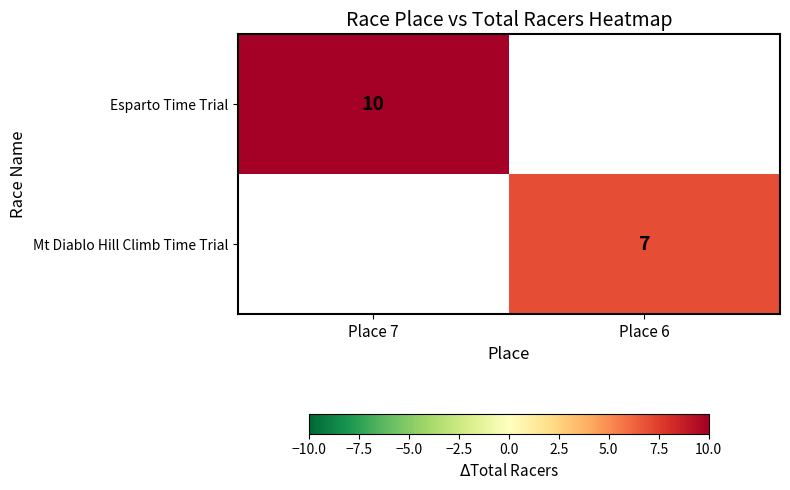

At how many categories does at least one series exceed 7?

1